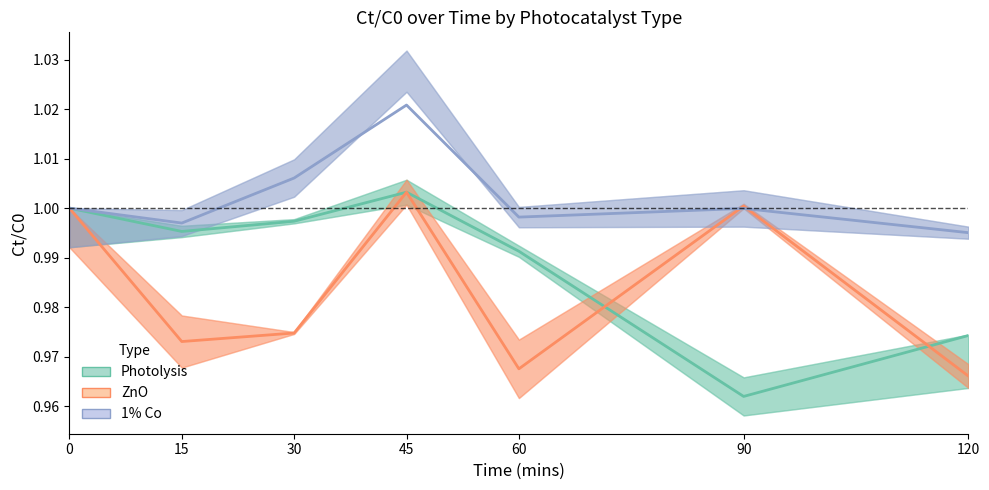

True or false: 1% Co and Photolysis cross at least once.

False